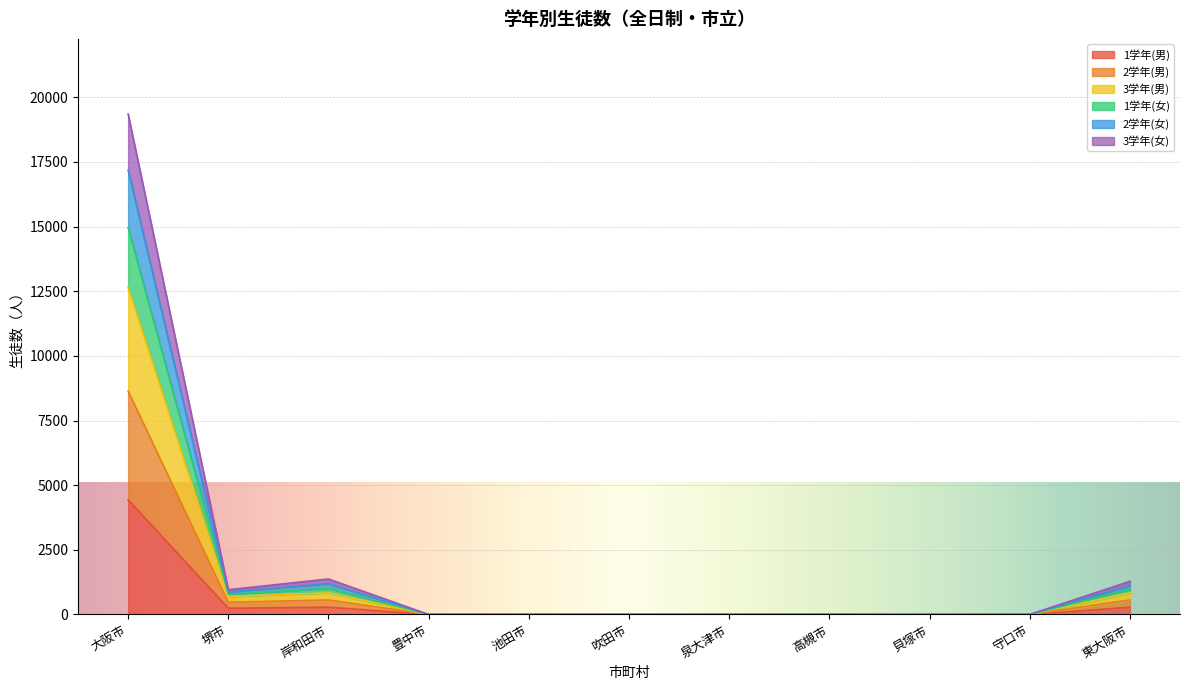

At which category is the sum across all series the highest?

大阪市